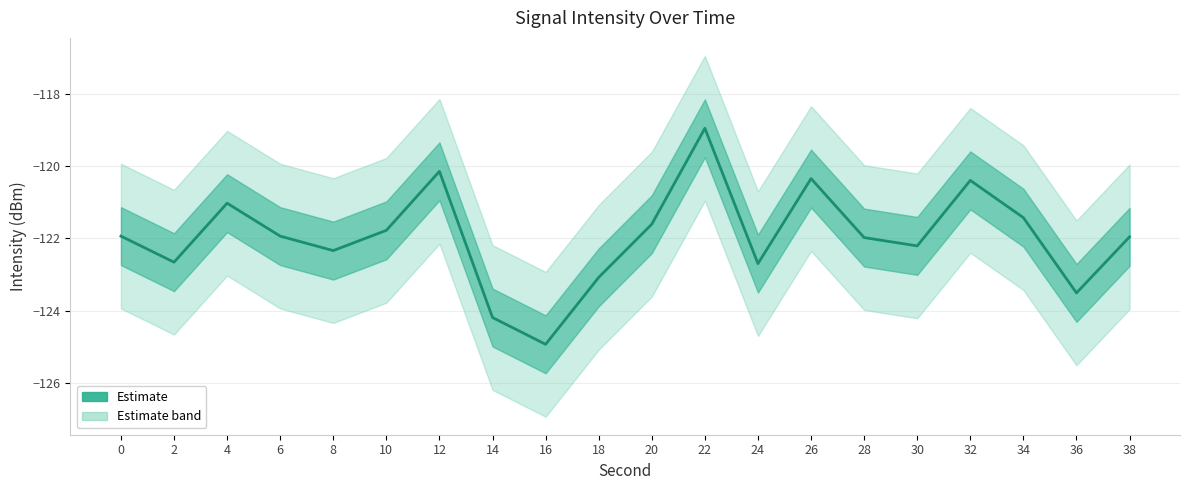

True or false: there are more than 2 points higher than both neighbors.

True